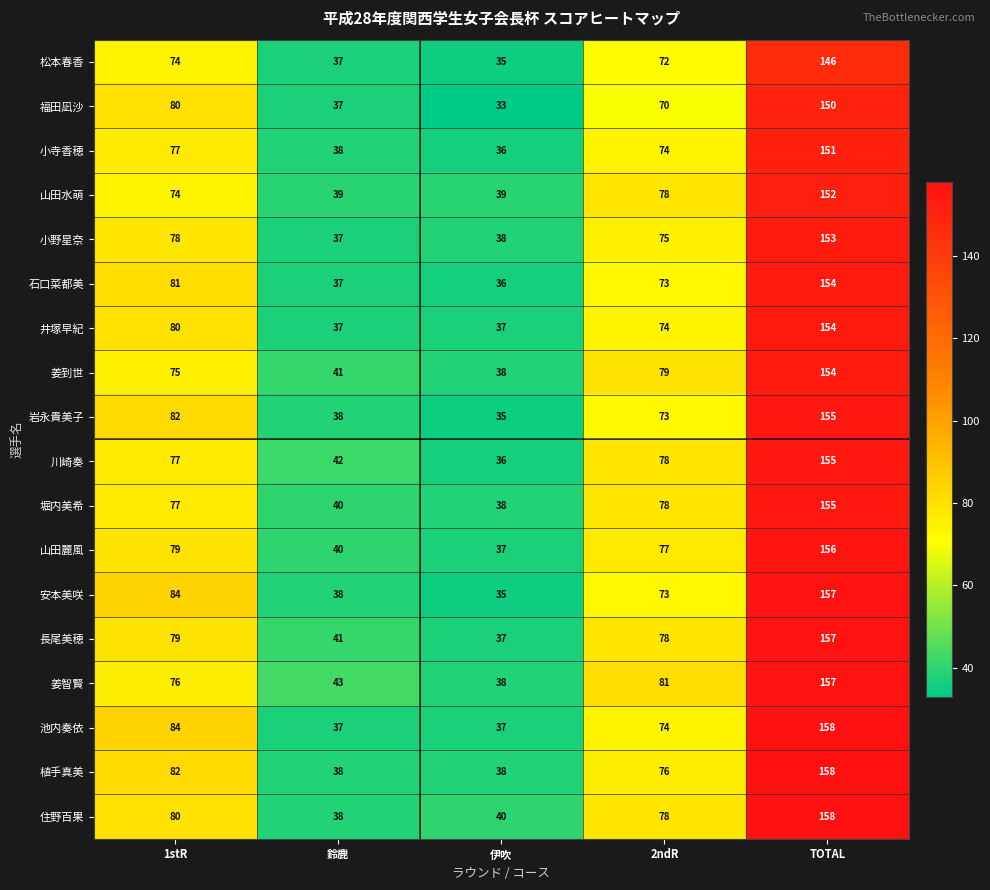

Which series changed the most between 1stR and 2ndR?

安本美咲